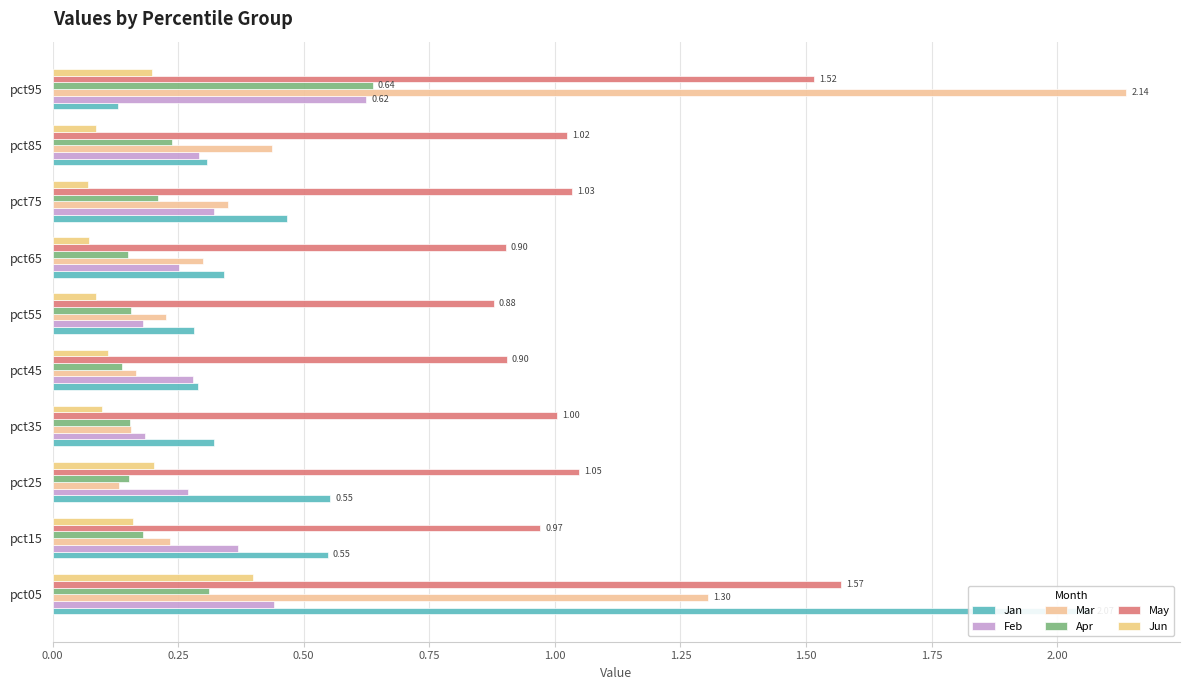

How many groups of bars are there?

10